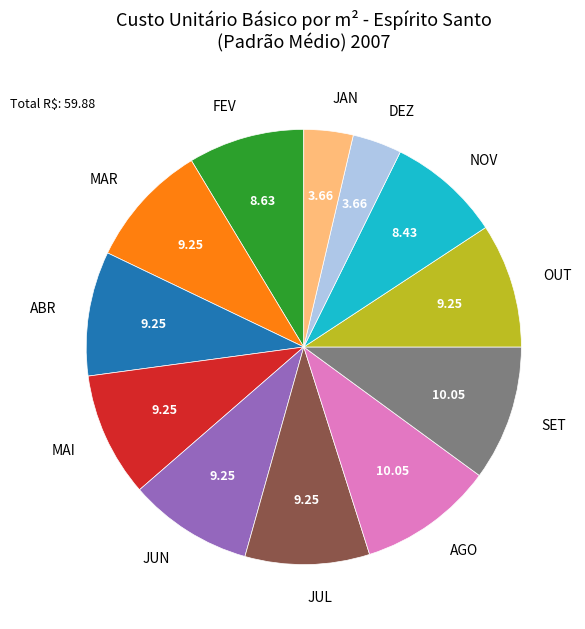

Is there a majority slice in this chart?

No